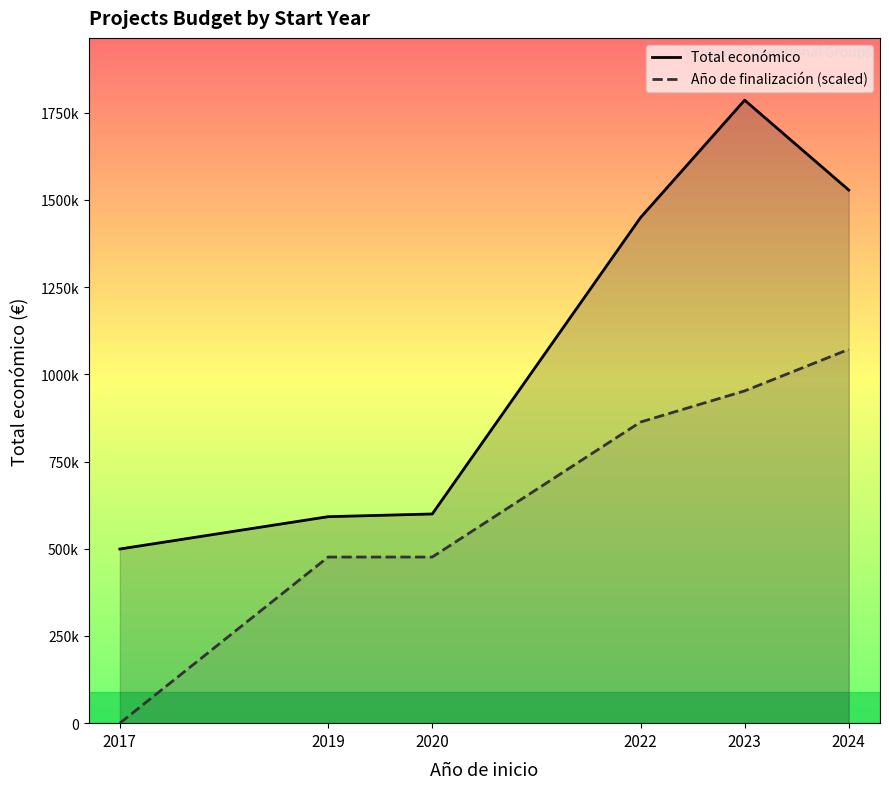

Reading right to left, what are all the values shown in this chart?

Total económico: 2024=1528179.0	2023=1785768.0	2022=1449140.0	2020=599636.0	2019=591878.0	2017=499245.0
Año de finalización (scaled): 2024=1071460.8	2023=952409.6	2022=863121.2	2020=476204.8	2019=476204.8	2017=0.0